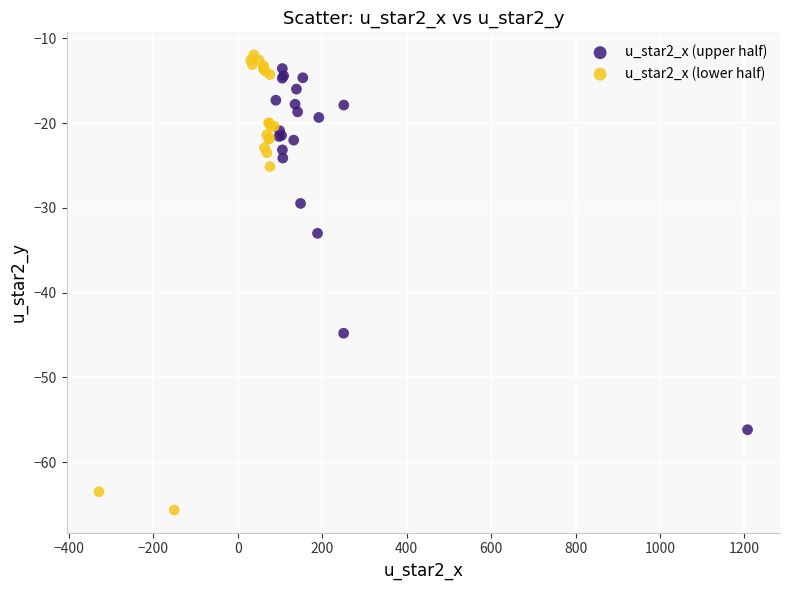

Which series has the largest Y range (max minus min)?

u_star2_x (lower half)